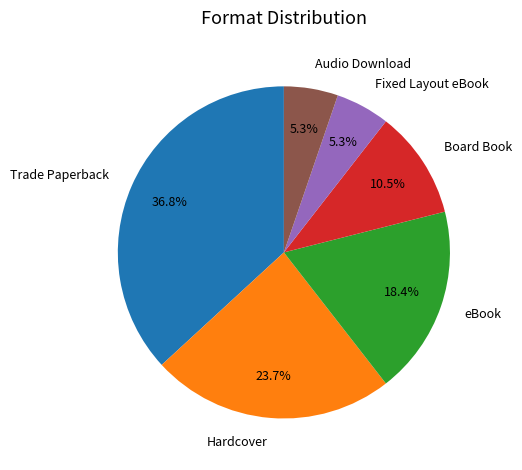

What is the ratio of the value at Audio Download to the value at Fixed Layout eBook?

1.0